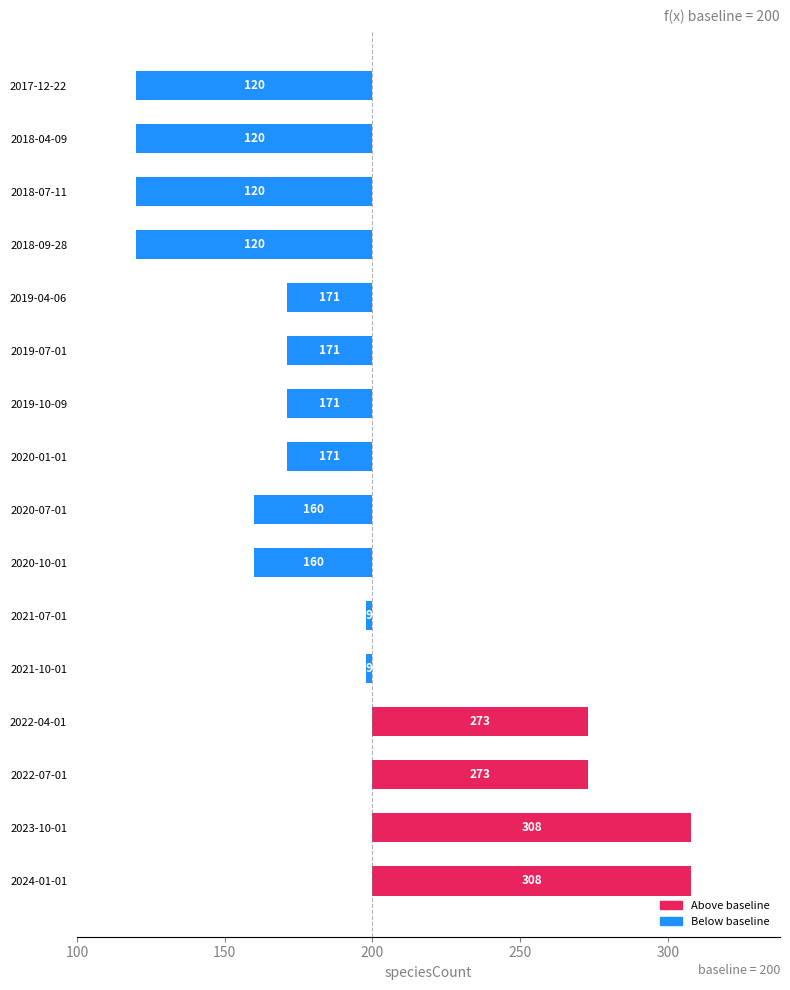

At which label does the data first exceed -29?

2021-07-01